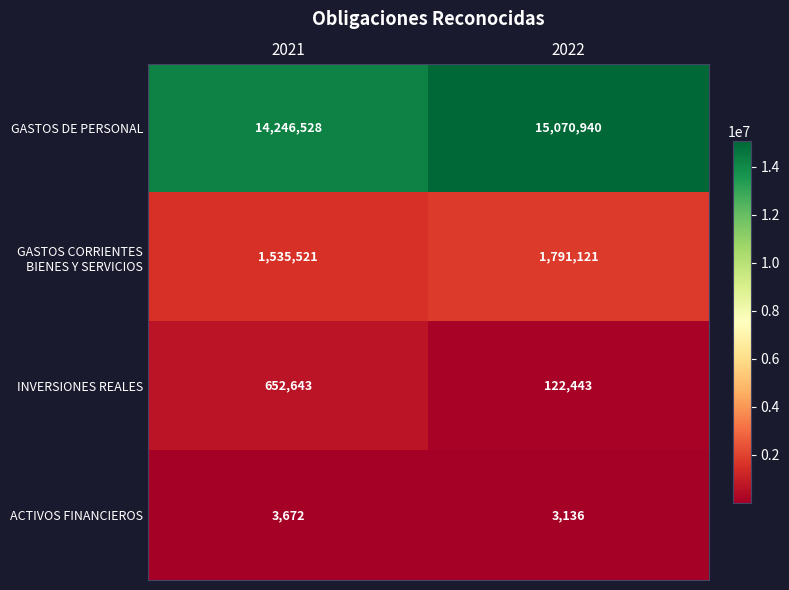

What is the maximum value for GASTOS DE PERSONAL?

15070940